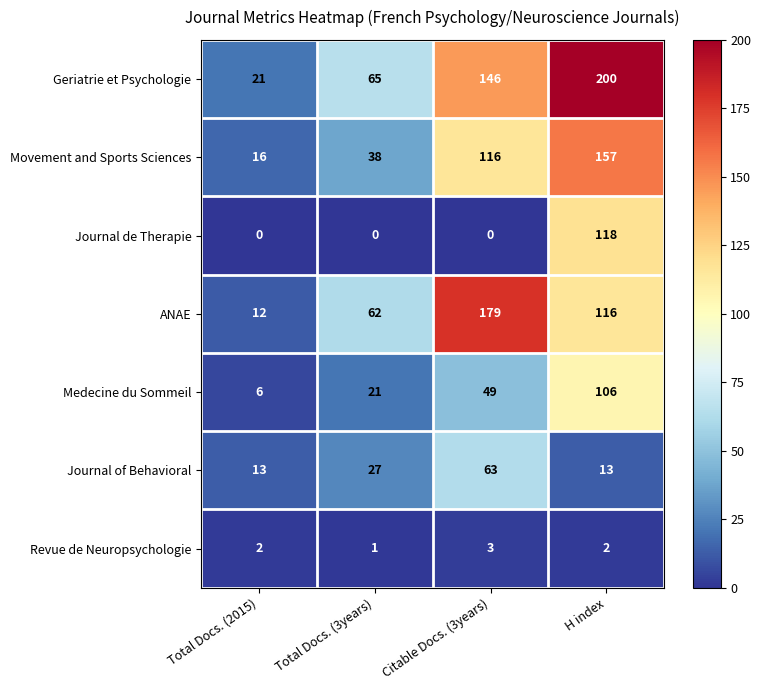

What is the difference between the highest and lowest values at Citable Docs. (3years)?

179